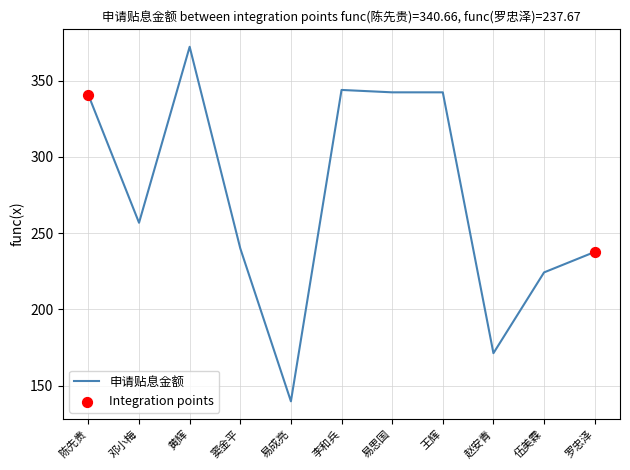

What is the change in value from 黄辉 to 王辉?

-29.9